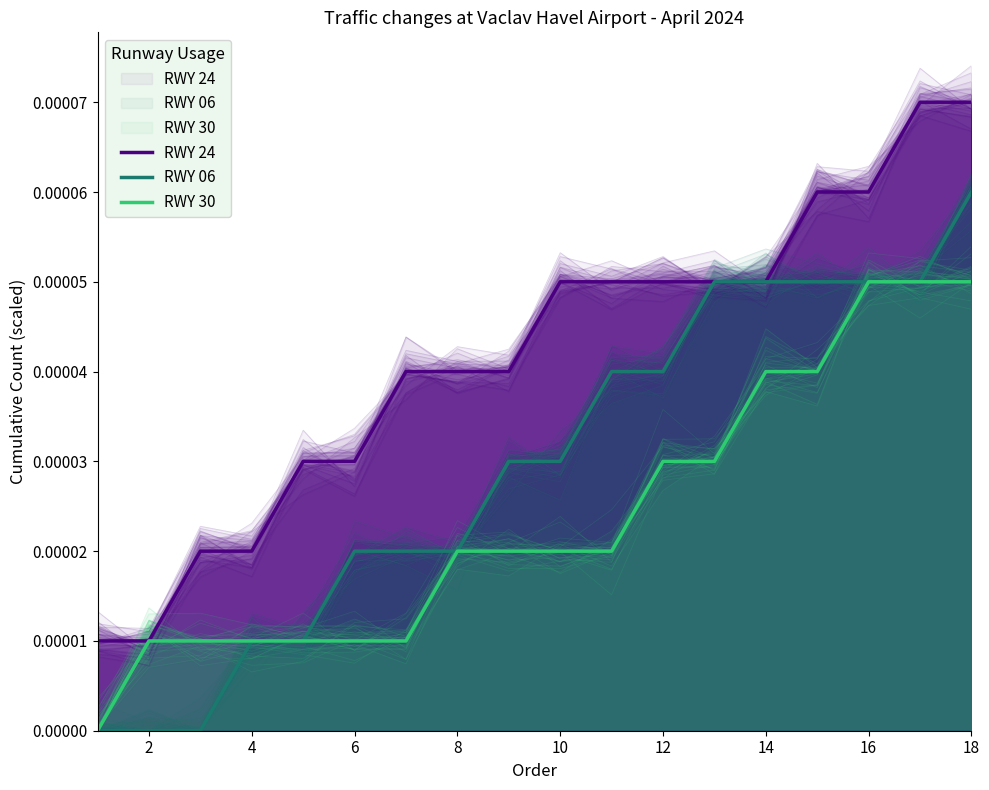

True or false: RWY 06 and RWY 24 cross at least once.

False